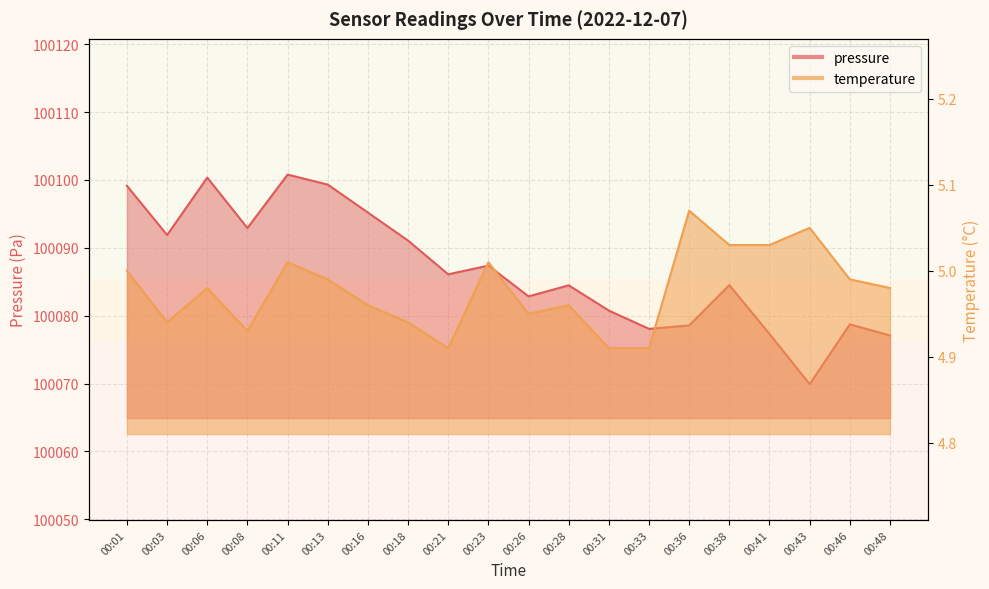

What is the value of the temperature point at the 3rd from the left?

5.0